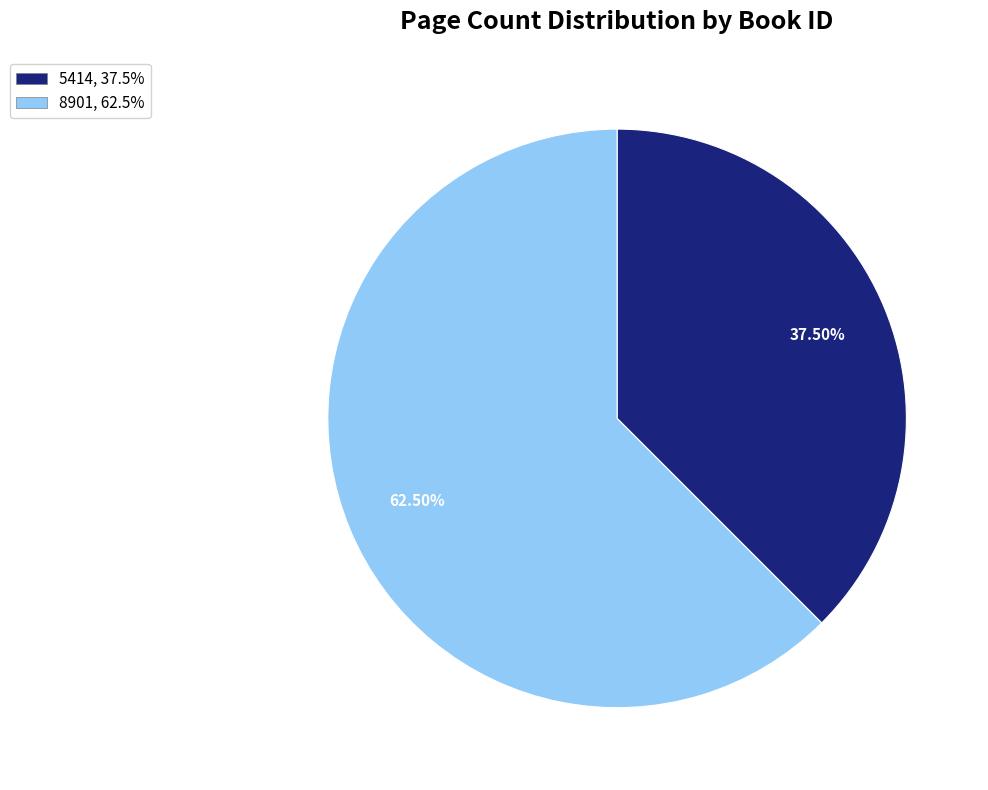

To the nearest percent, what is the combined percentage of 5414 and 8901?

100%